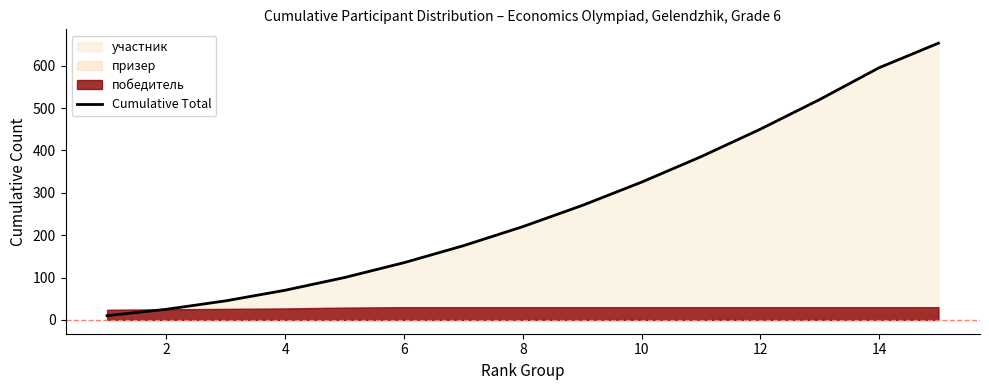

Count the number of values greater than 220.

7